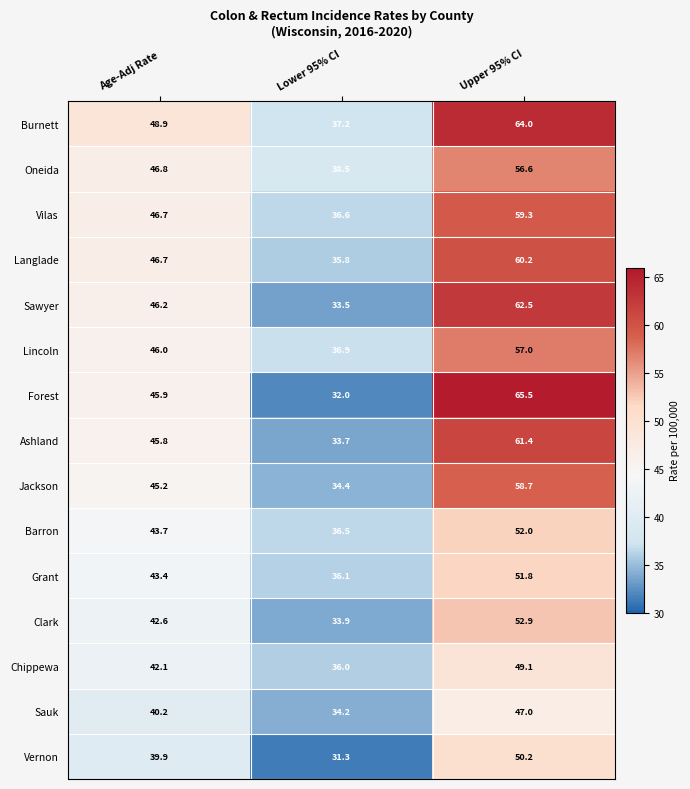

What is the average value of the Burnett series?

50.0